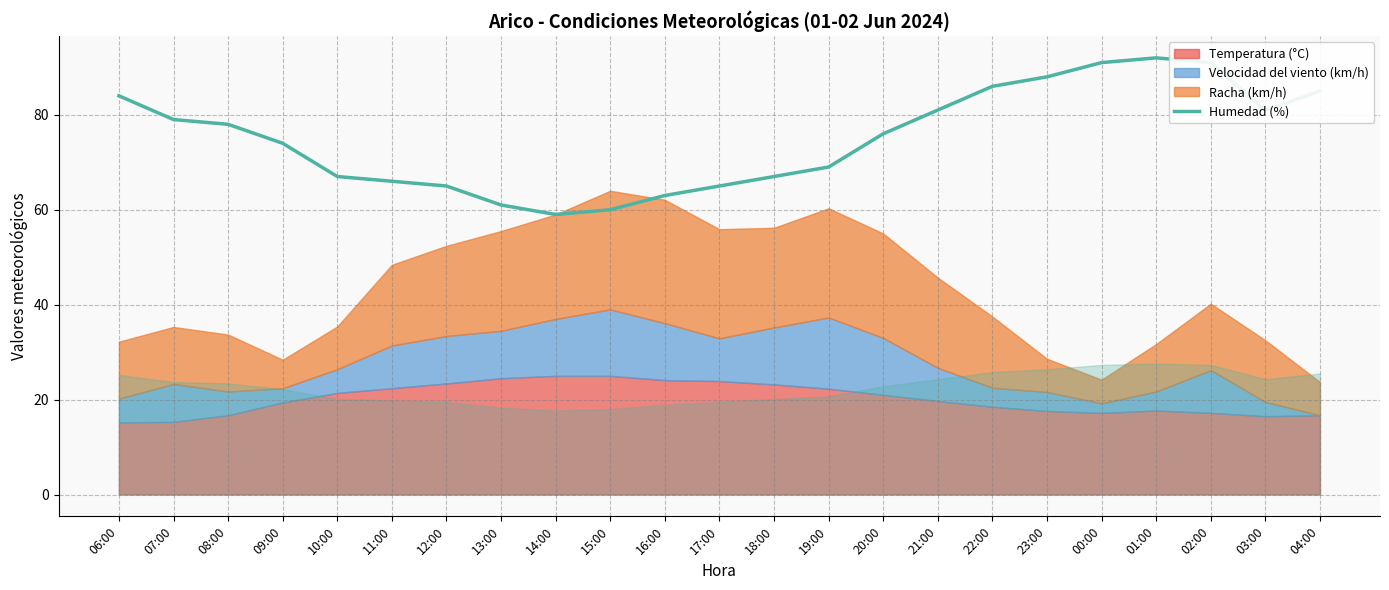

The Humedad (%) series shows 34 at 13:00. True or false?

False